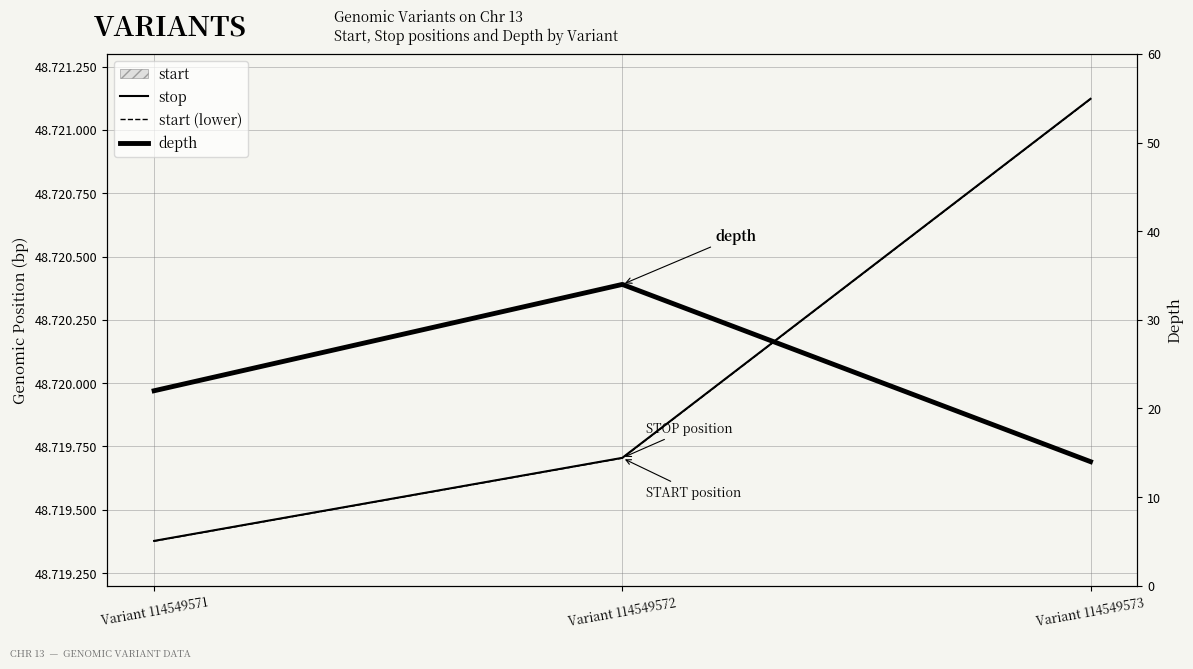

What is the total value across all series at Variant 114549573?

97442259